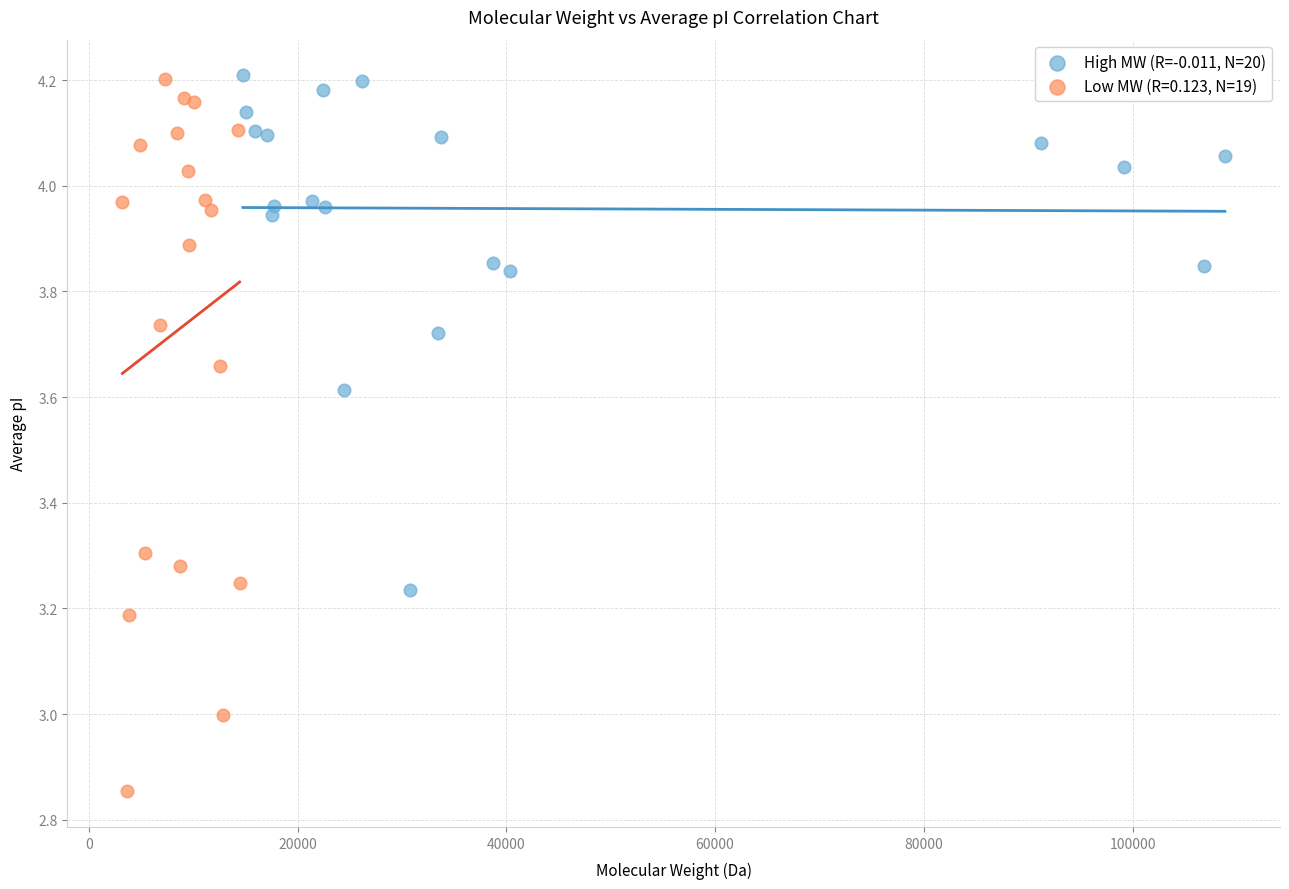

Which series has the widest spread of Y values?

Low MW (R=0.123, N=19)